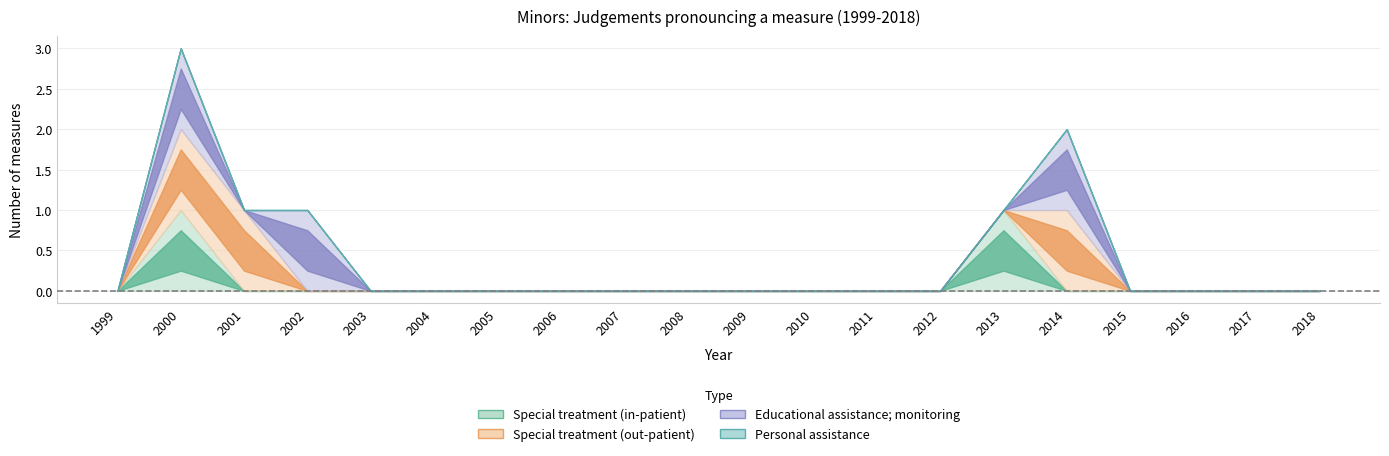

Is it true that Educational assistance; monitoring equals 0 at 2012?

True